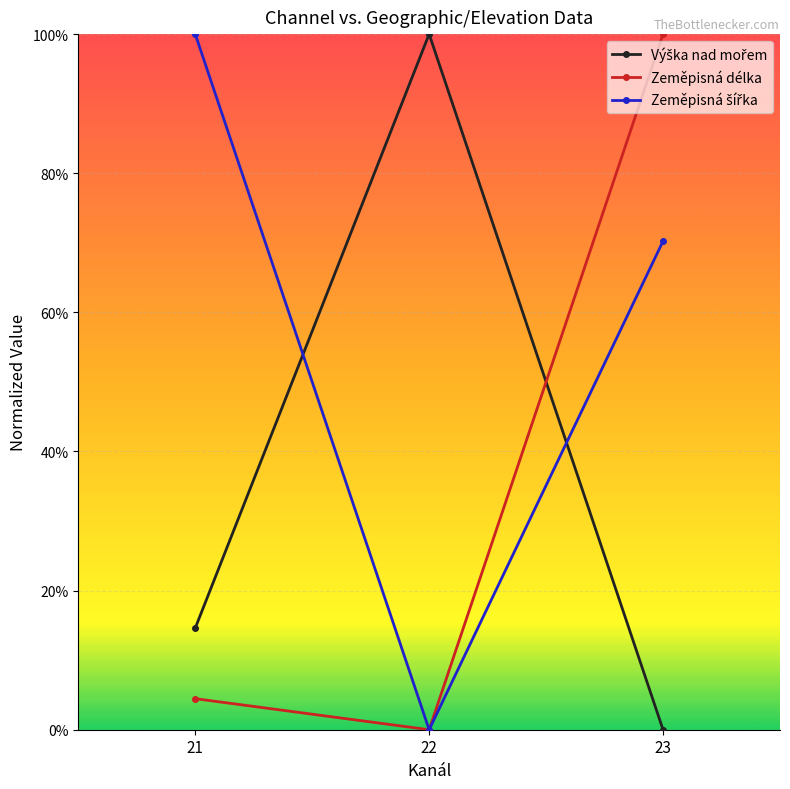

What is the sum of all Zeměpisná délka values?

1.0